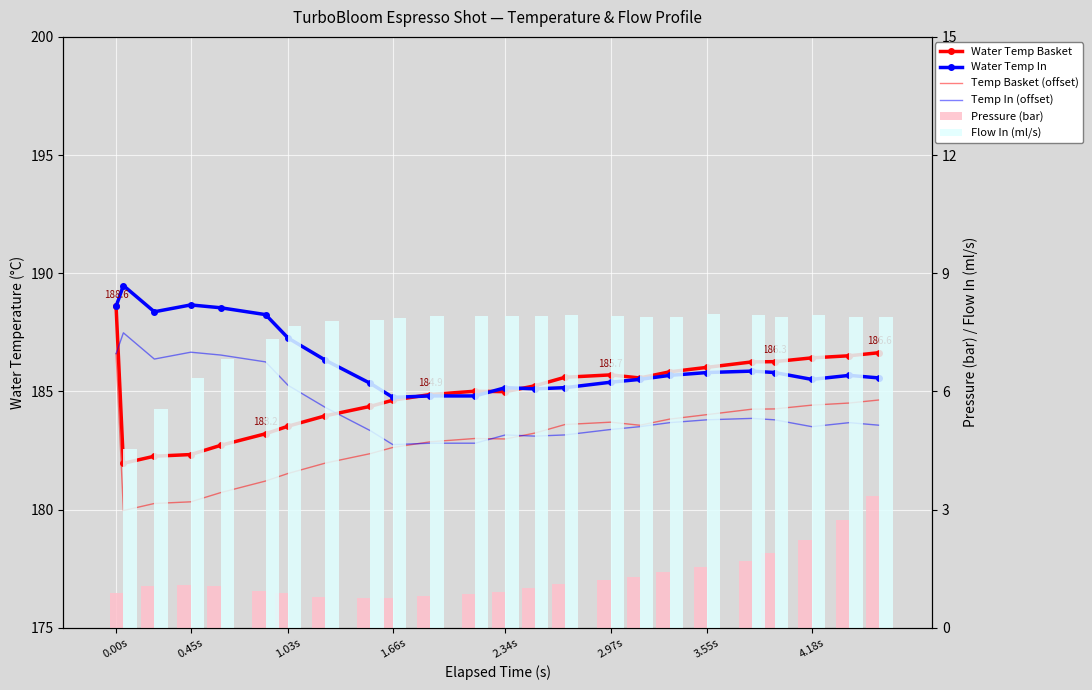

List the series in order of their peak value, lowest first.

Pressure (bar), Flow In (ml/s), Temp Basket (offset), Temp In (offset), Water Temp Basket, Water Temp In